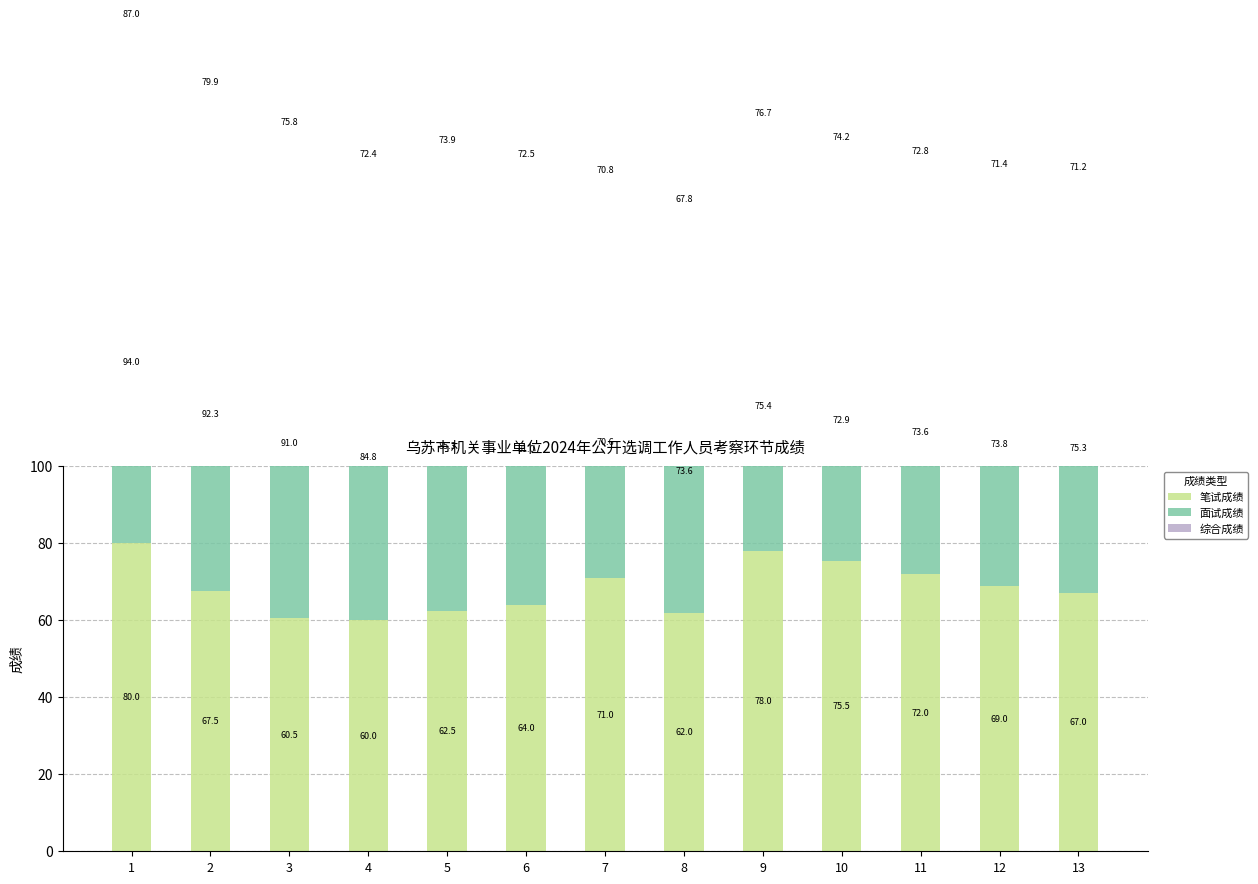

What is the difference between the 笔试成绩 values at 10 and 4?

15.5